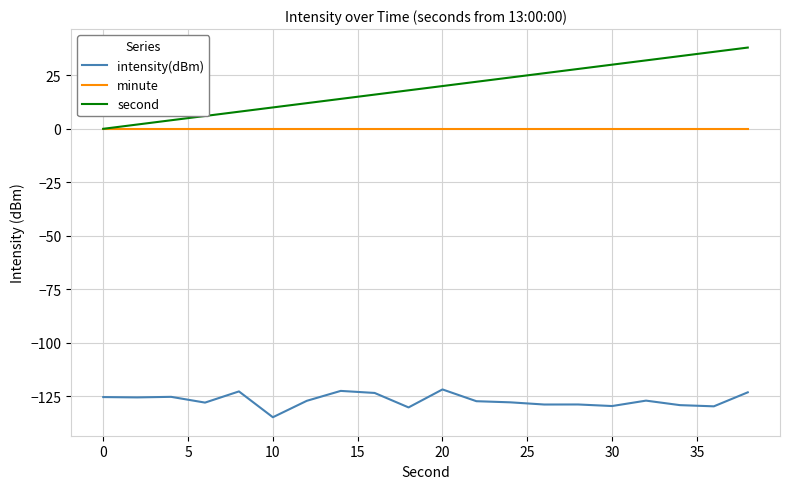

True or false: second and intensity(dBm) cross at least once.

False